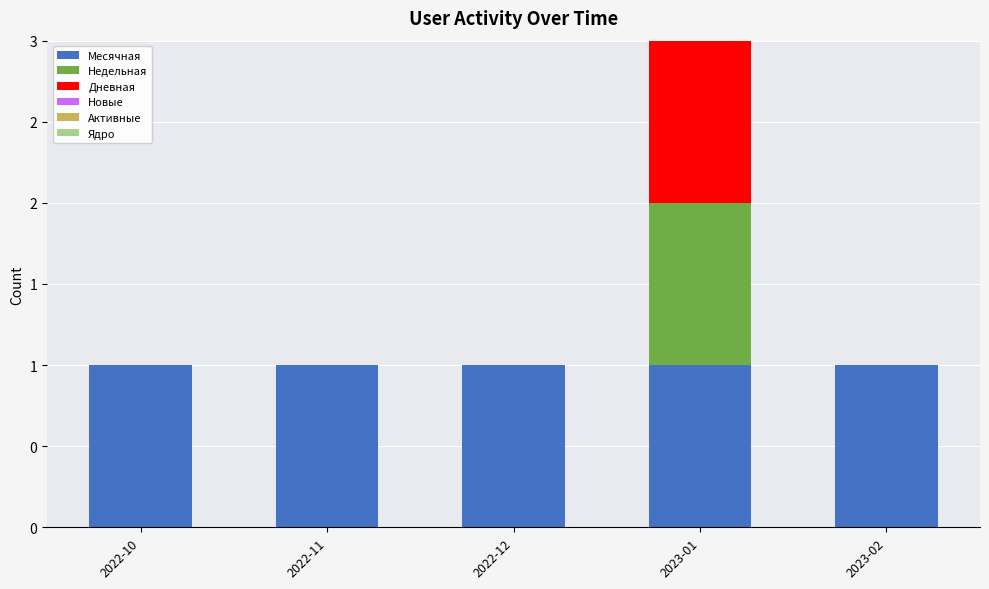

What is the label of the 4th bar from the right?

2022-11